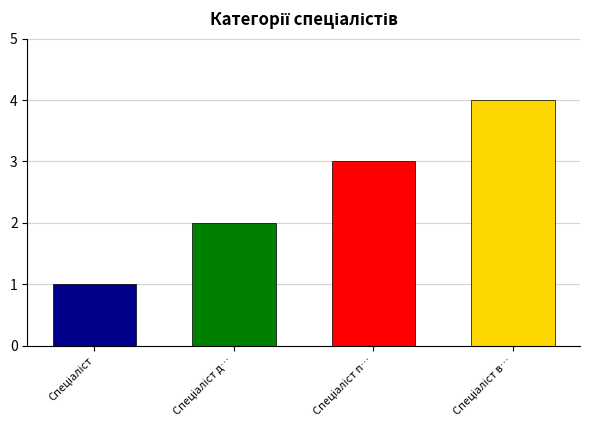

Where does the data first go above 3?

Спеціаліст вищої категорії